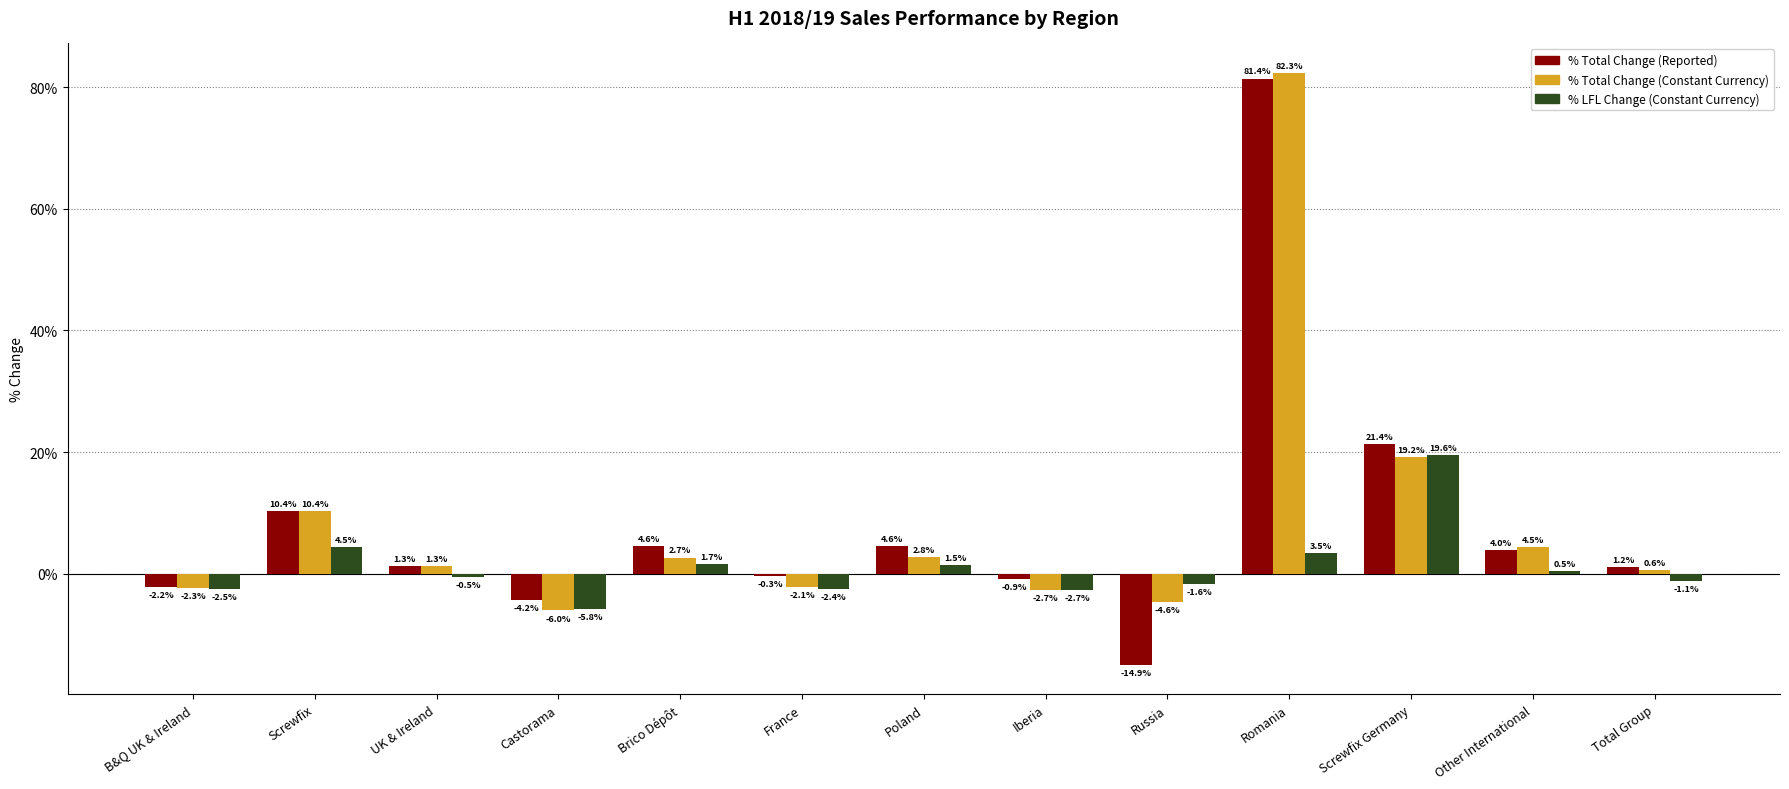

List the labels in order of % LFL Change (Constant Currency) value, smallest first.

Castorama, Iberia, B&Q UK & Ireland, France, Russia, Total Group, UK & Ireland, Other International, Poland, Brico Dépôt, Romania, Screwfix, Screwfix Germany